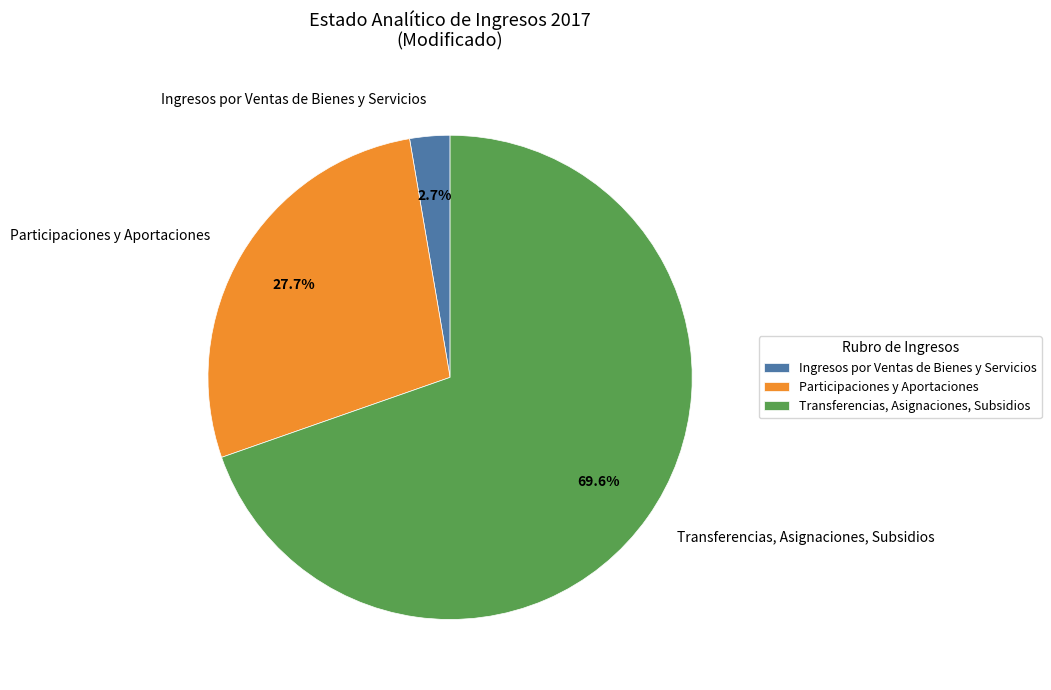

Between Participaciones y Aportaciones and Transferencias, Asignaciones, Subsidios, which is larger?

Transferencias, Asignaciones, Subsidios